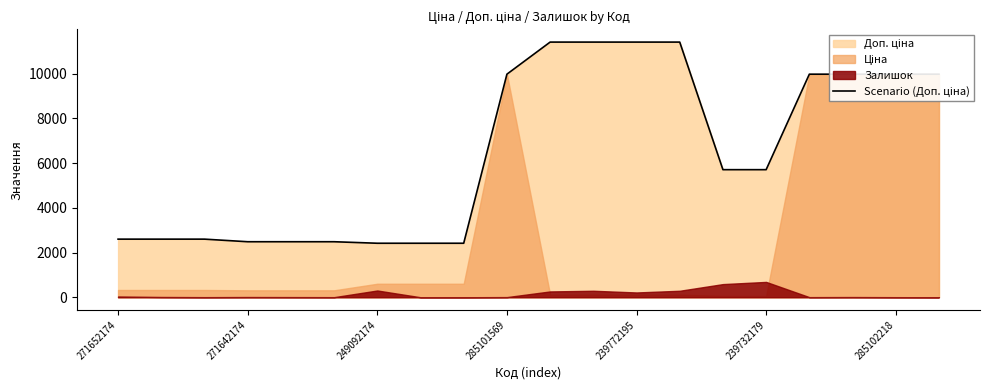

Does the chart have visible grid lines?

No